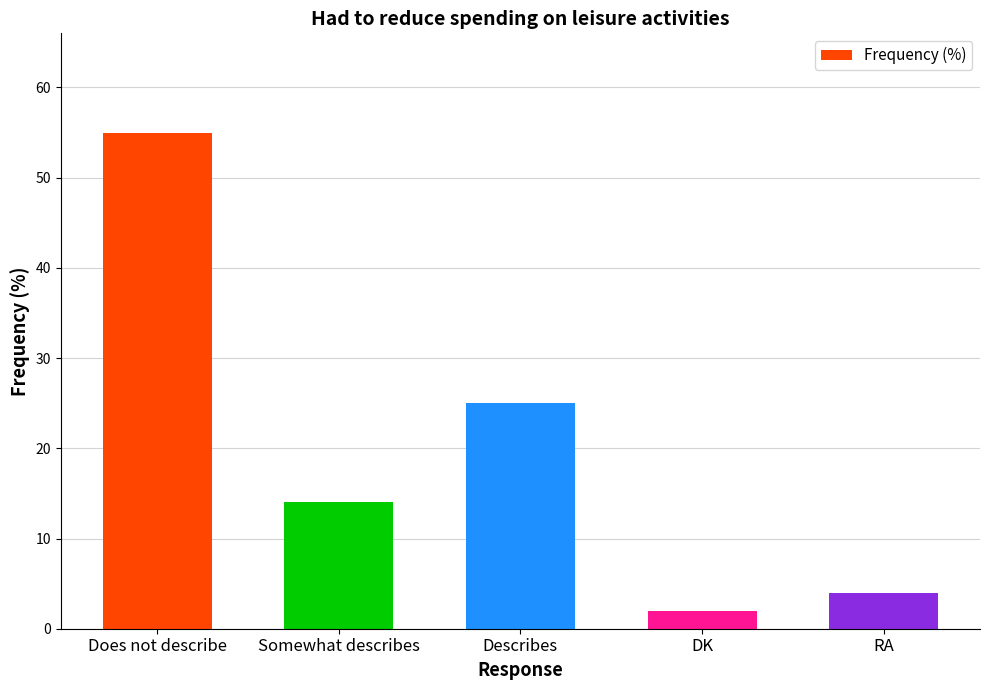

Rank the categories by value from highest to lowest.

Does not describe, Describes, Somewhat describes, RA, DK